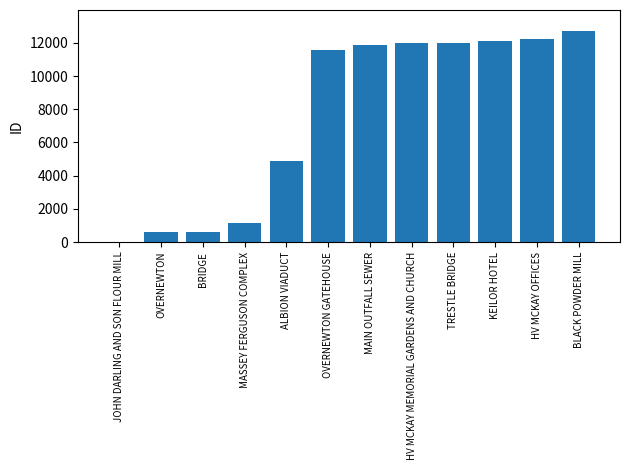

What is the average value?

7651